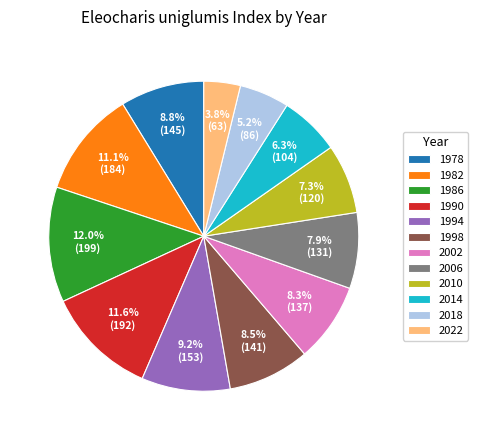

The 1982 slice represents 1% of the pie. True or false?

False